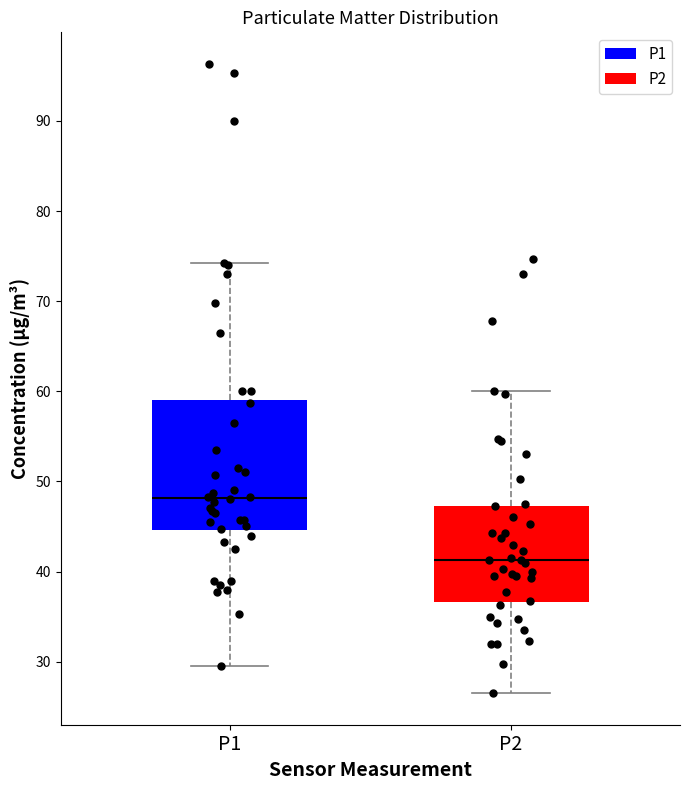

Where does the median line of the box for P1 sit on the y-axis? The values are not printed on the chart, so give them approximately, as read against the axis.

48